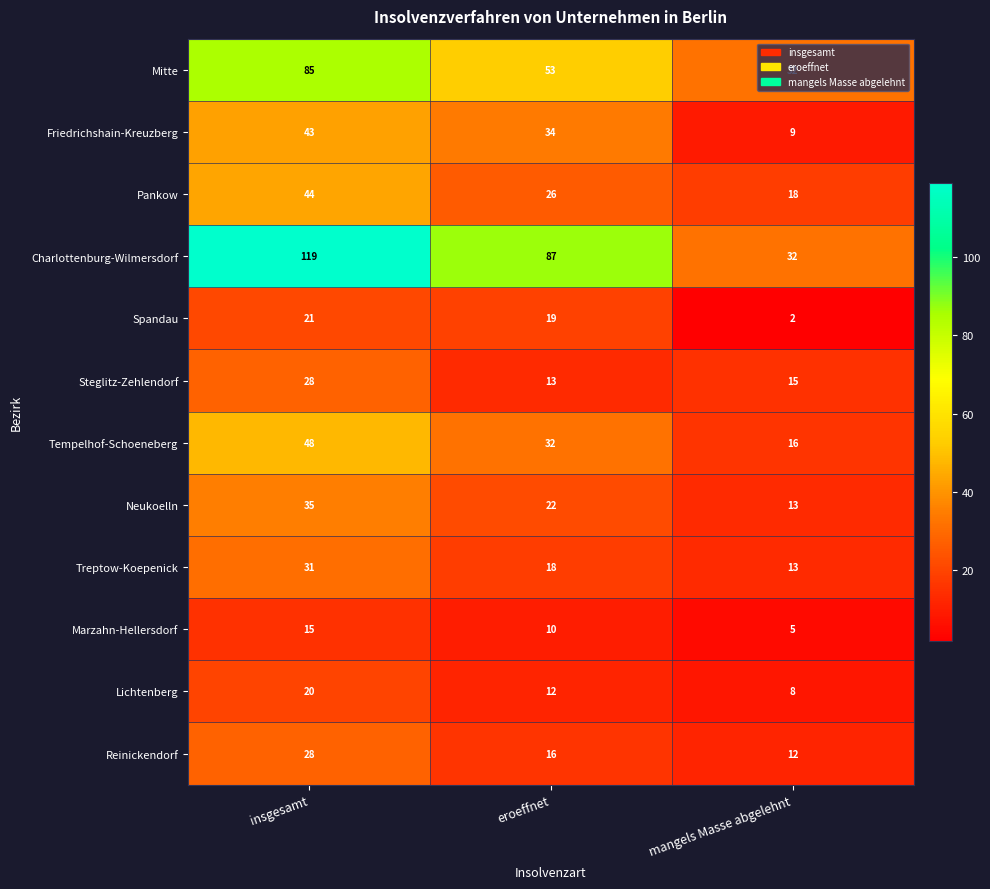

At which label does Friedrichshain-Kreuzberg first exceed 34?

insgesamt